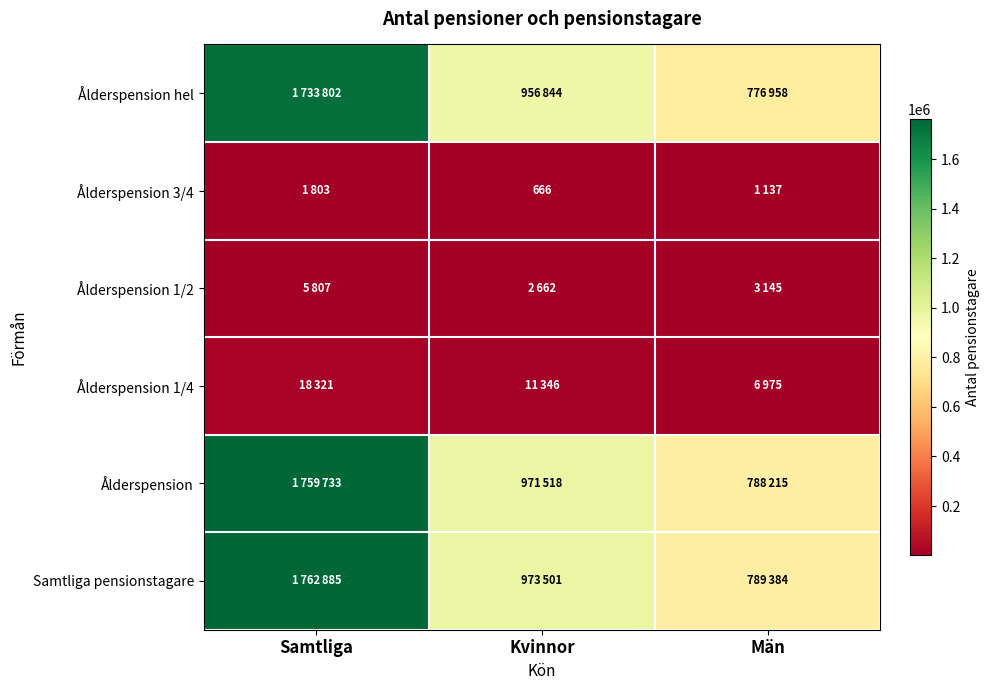

At which category does the chart reach its minimum across all series?

Kvinnor